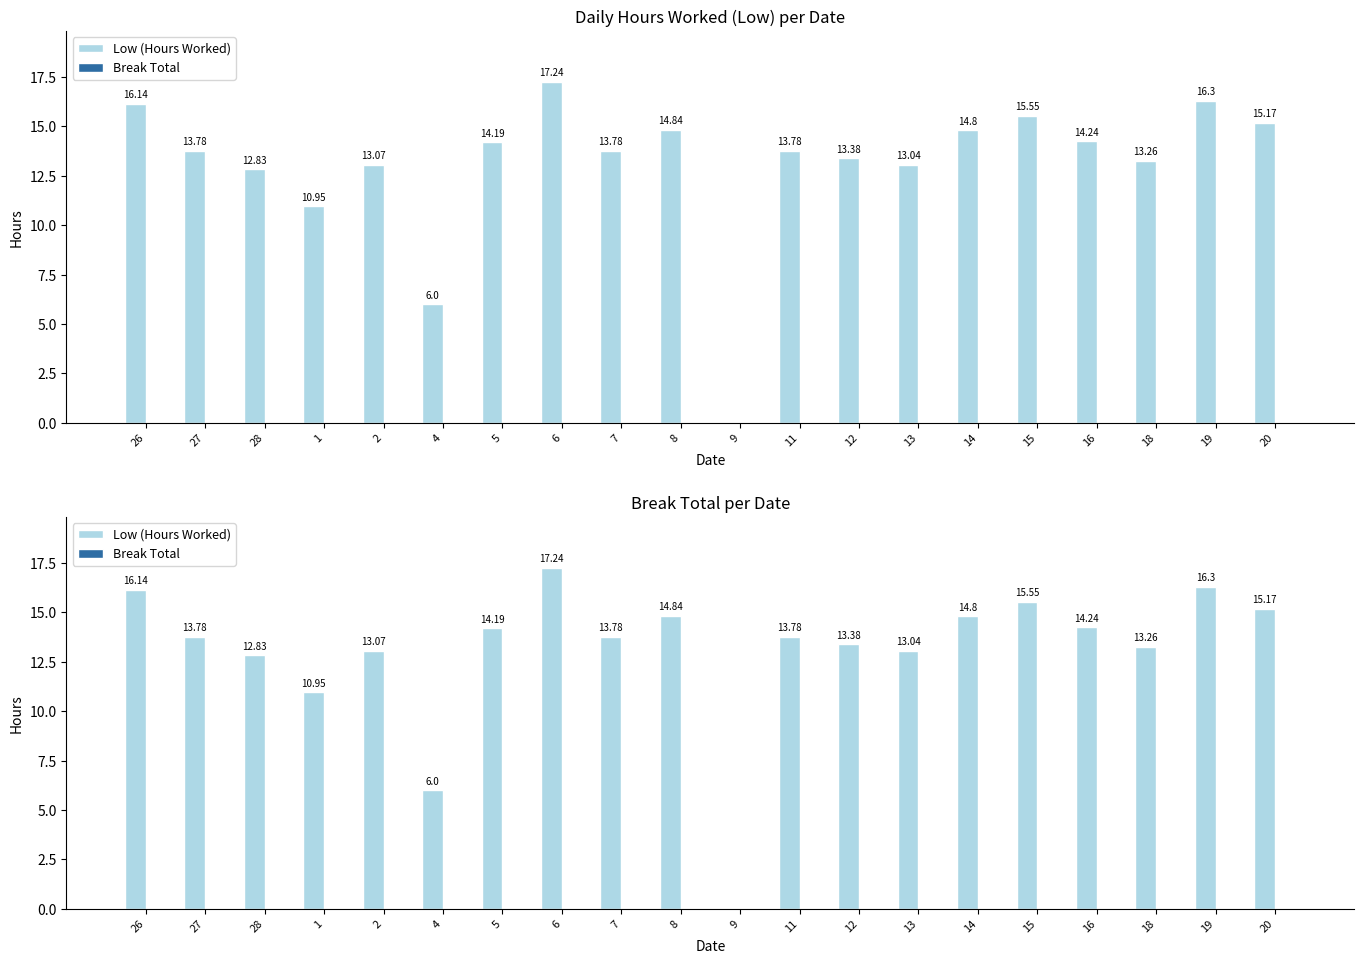

At which label does Low (Hours Worked) first exceed 13?

26